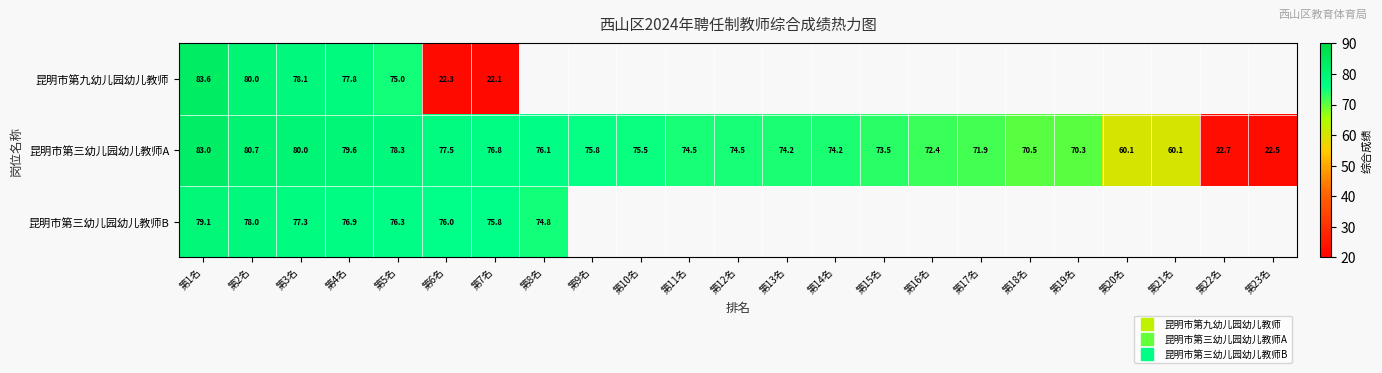

Is the value of 昆明市第九幼儿园幼儿教师 at 第10名 greater than the value of 昆明市第三幼儿园幼儿教师A at 第5名?

No